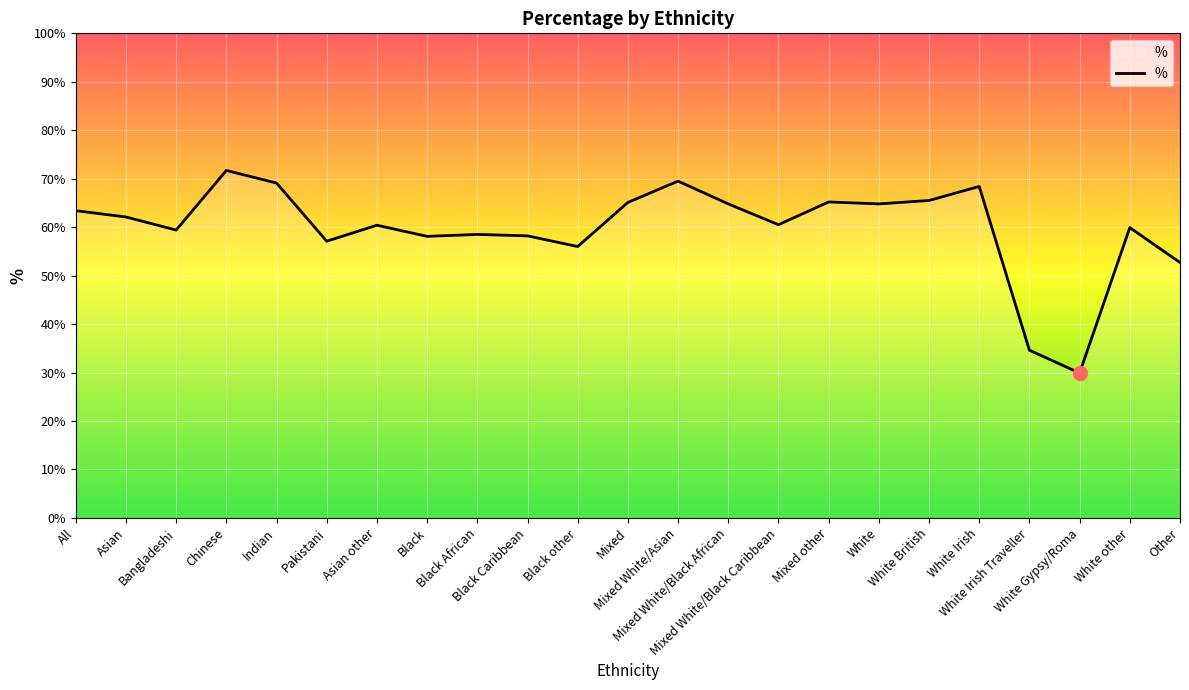

Approximately how many times larger is the value at Bangladeshi compared to Black African?

1.0